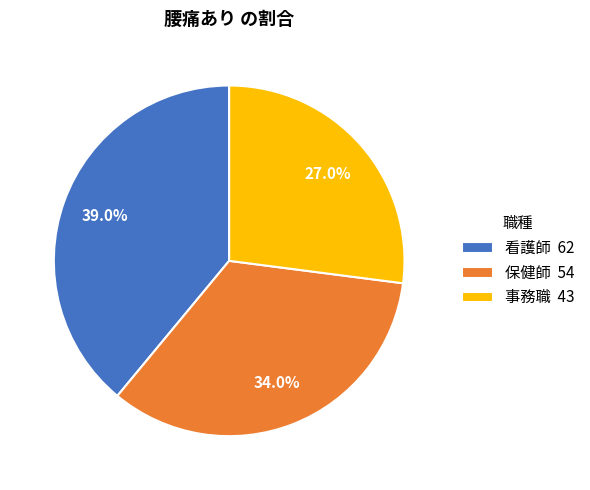

To the nearest percent, what portion does 事務職 represent?

27%